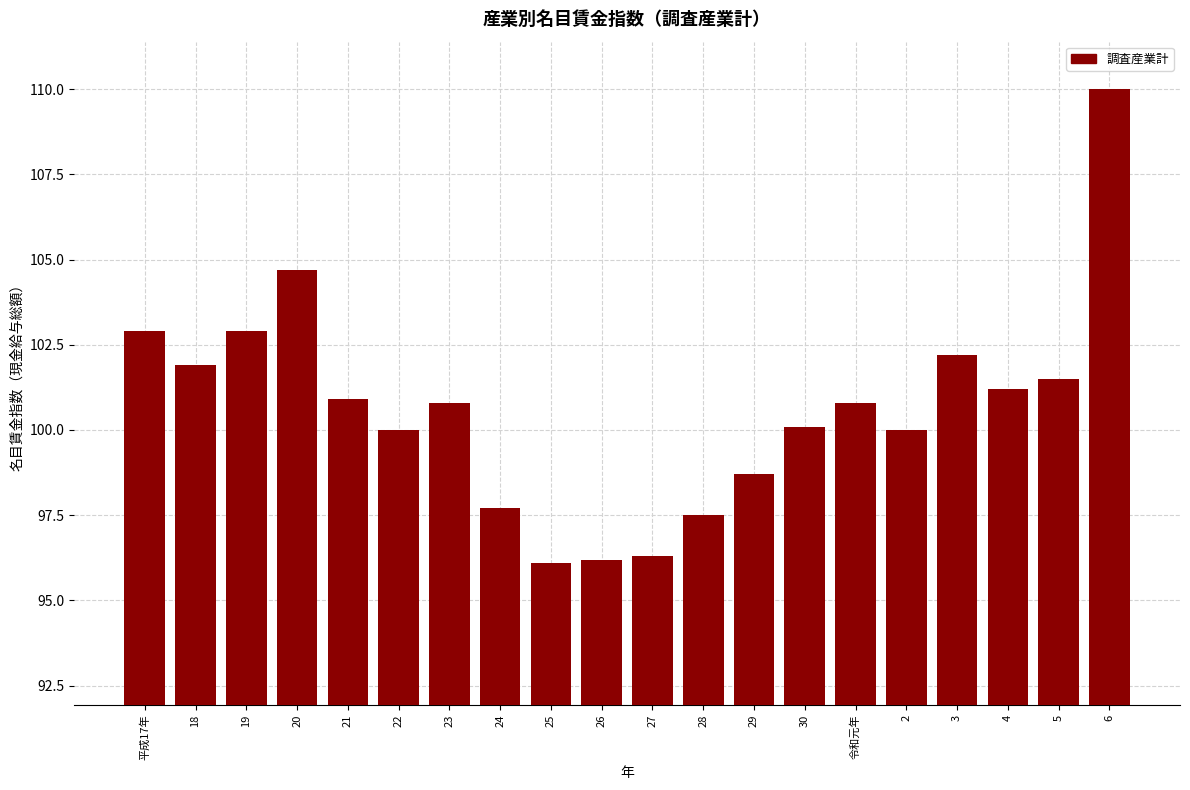

Reading right to left, extract all data points from this chart.

110.0	101.5	101.2	102.2	100.0	100.8	100.1	98.7	97.5	96.3	96.2	96.1	97.7	100.8	100.0	100.9	104.7	102.9	101.9	102.9